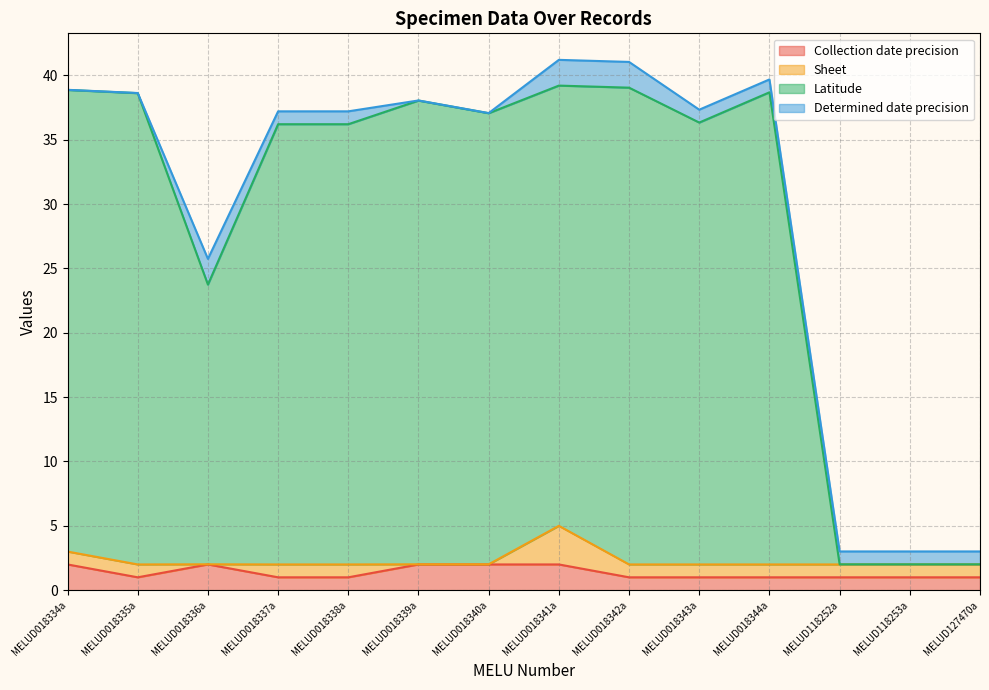

What is the approximate value of Collection date precision at MELUD018334a?

2.0